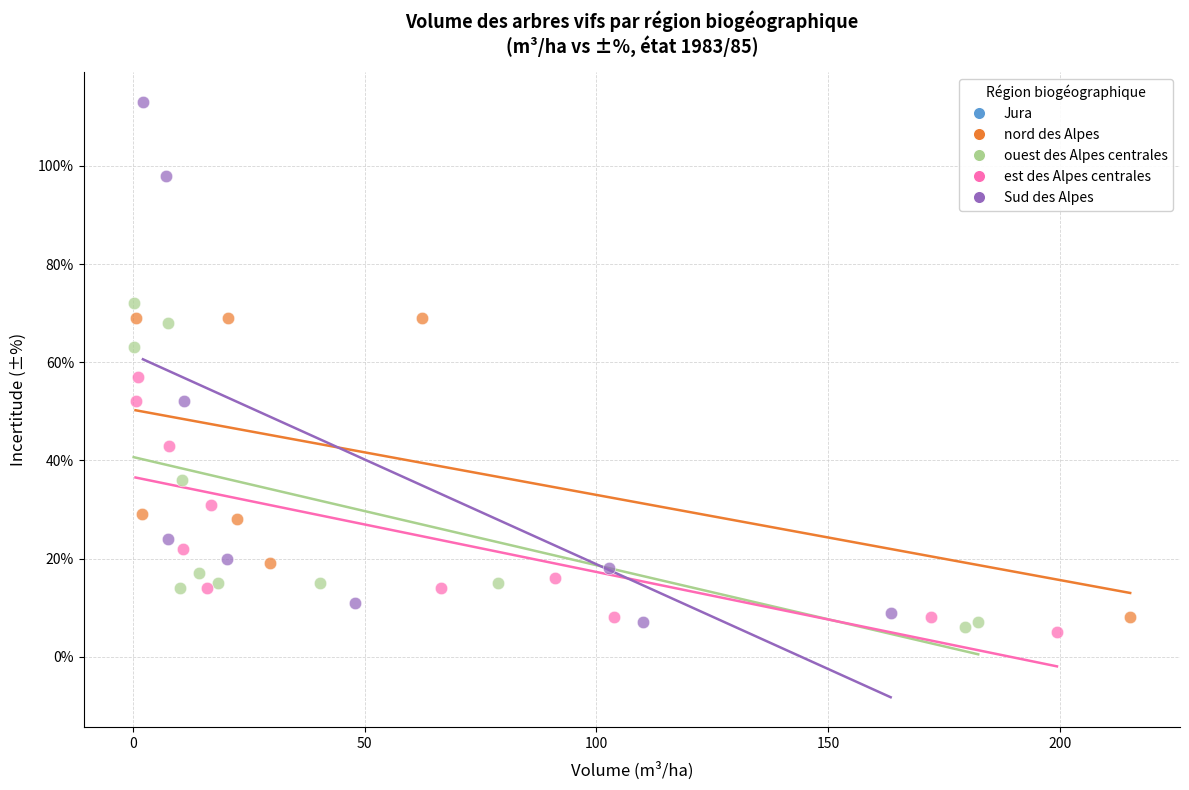

Which series contains the highest Y value?

Sud des Alpes